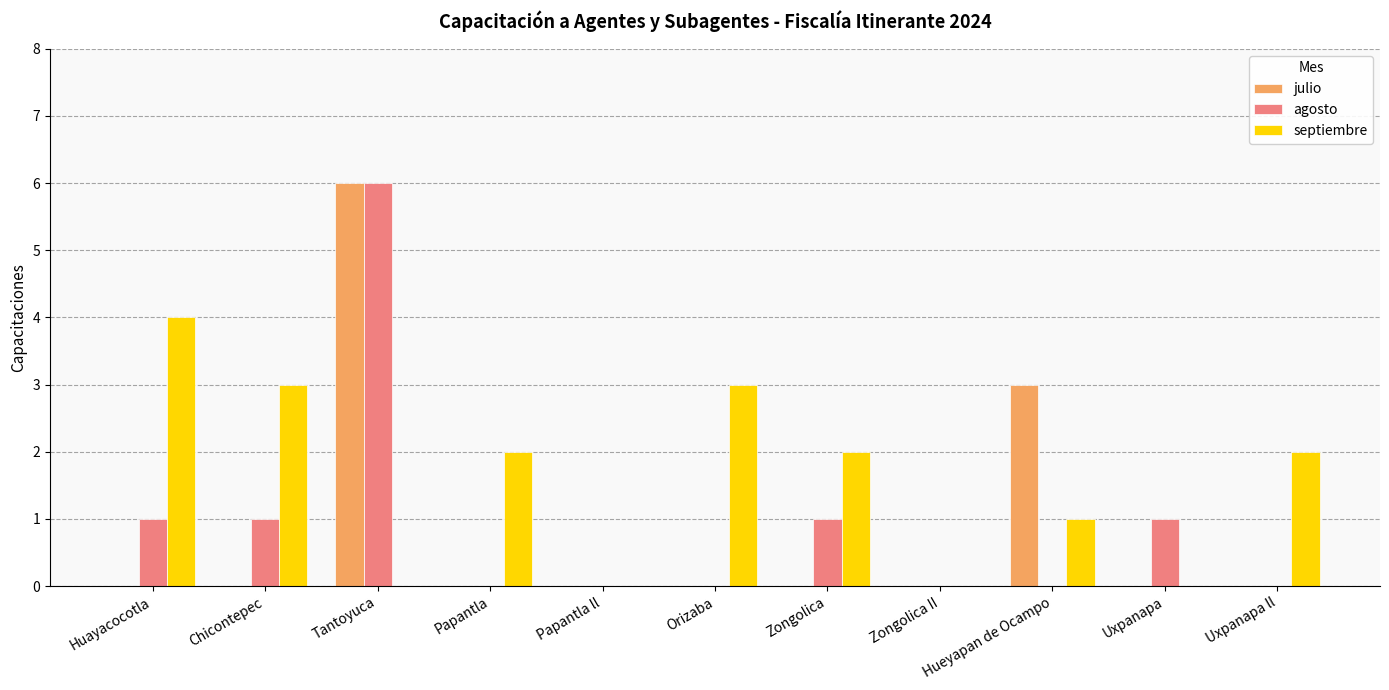

What is the highest value of the julio series?

6